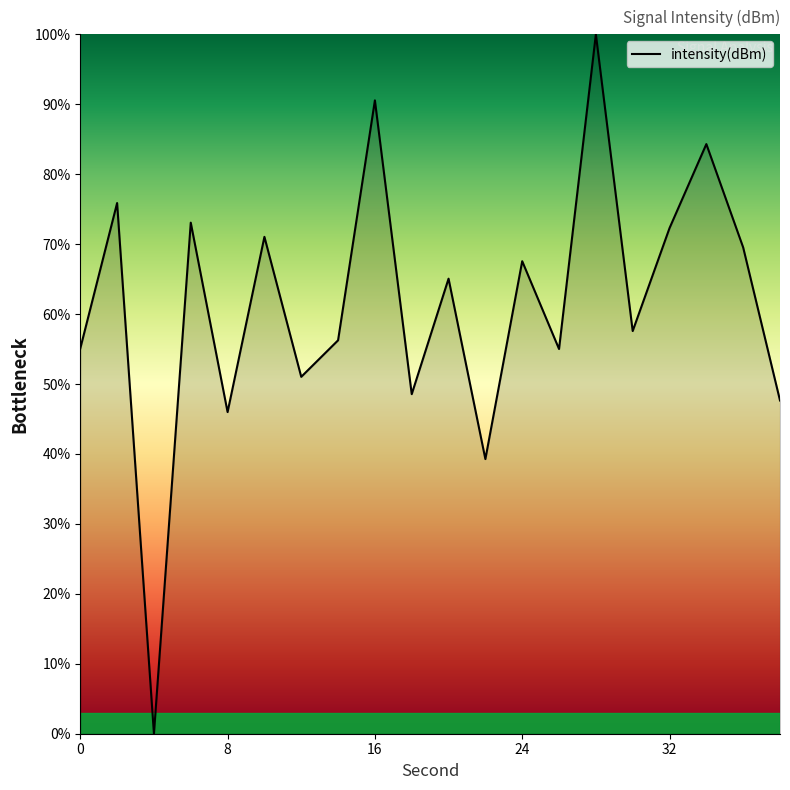

What is the difference between the maximum and minimum values?

100.0